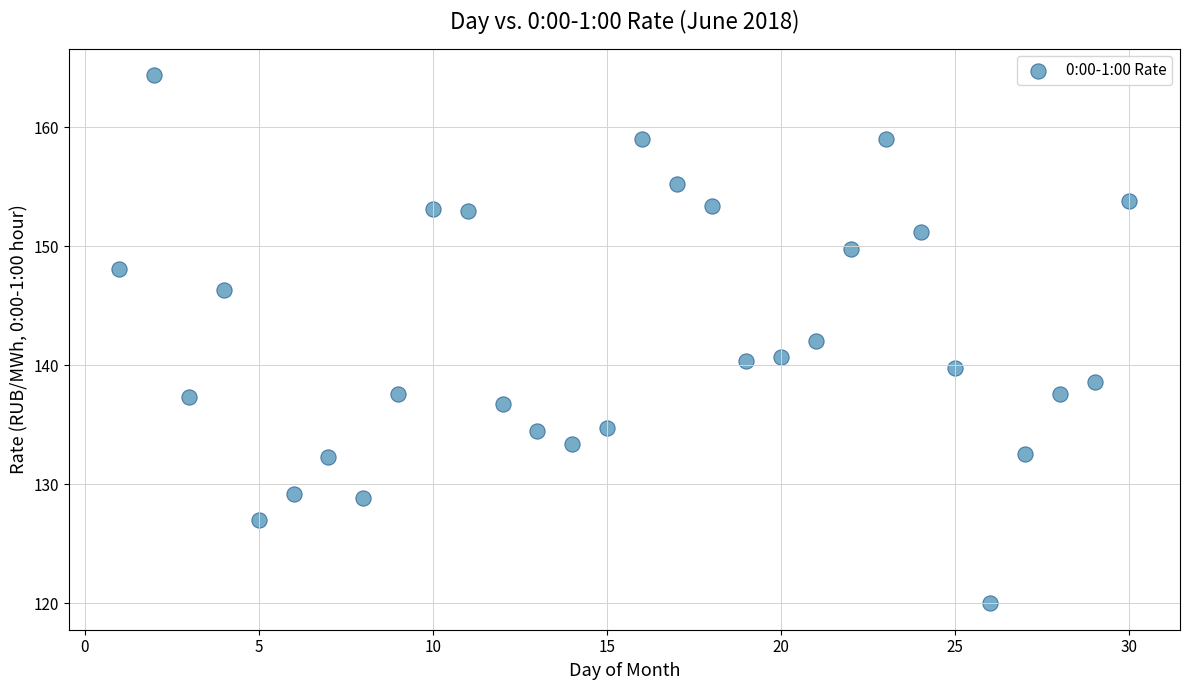

What is the range of X values (max minus min)?

29.0